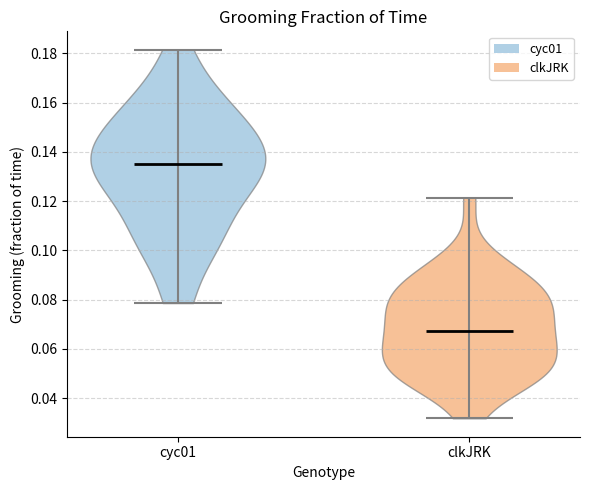

Which violin has the lowest median line?

clkJRK